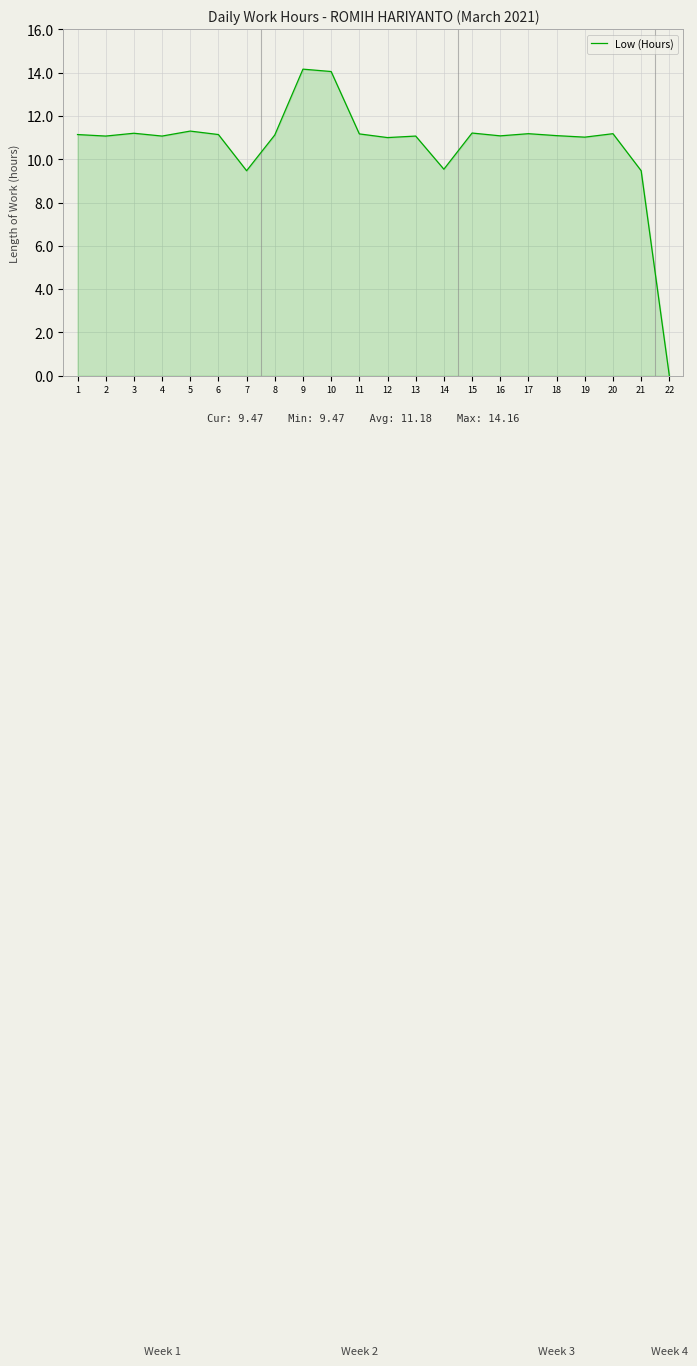

How many lines are shown in the chart?

1